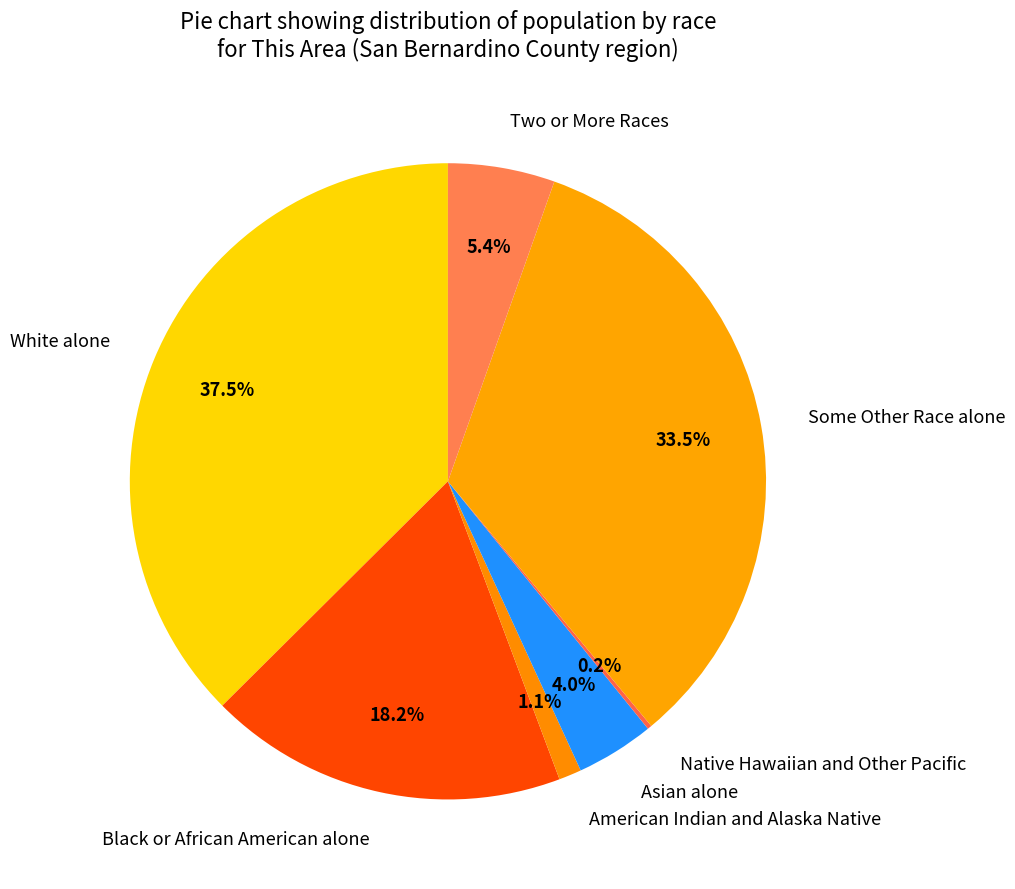

Between Asian alone and Black or African American alone, which is larger?

Black or African American alone